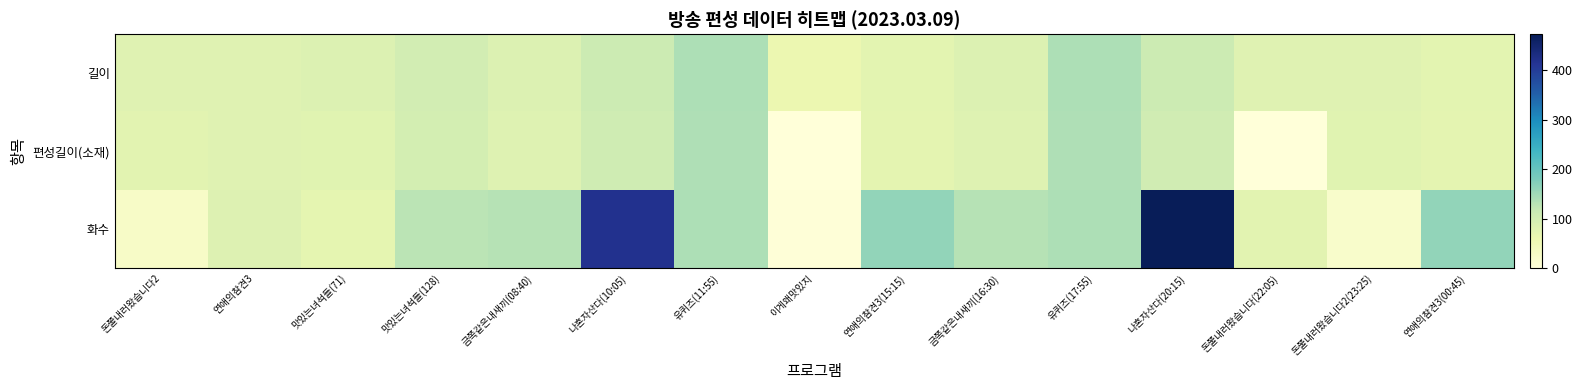

What is the total value across all series at 금쪽같은내새끼(08:40)?

301